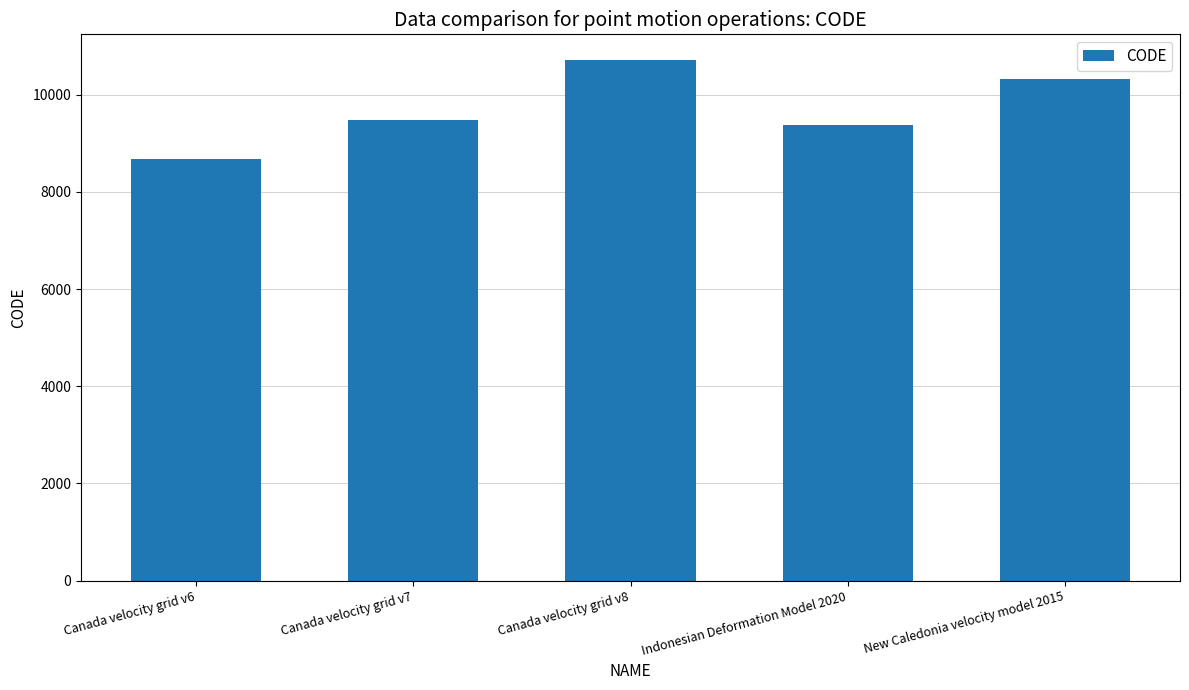

What is the smallest value displayed?

8676